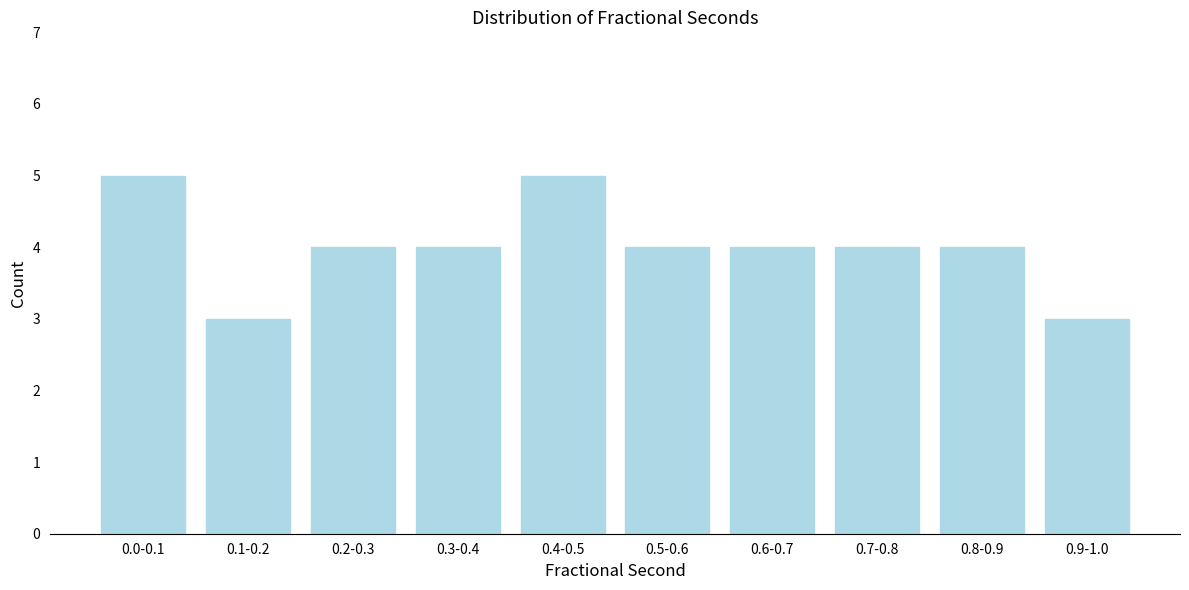

Reading left to right, list all the values displayed in this chart.

0.0-0.1=5	0.1-0.2=3	0.2-0.3=4	0.3-0.4=4	0.4-0.5=5	0.5-0.6=4	0.6-0.7=4	0.7-0.8=4	0.8-0.9=4	0.9-1.0=3